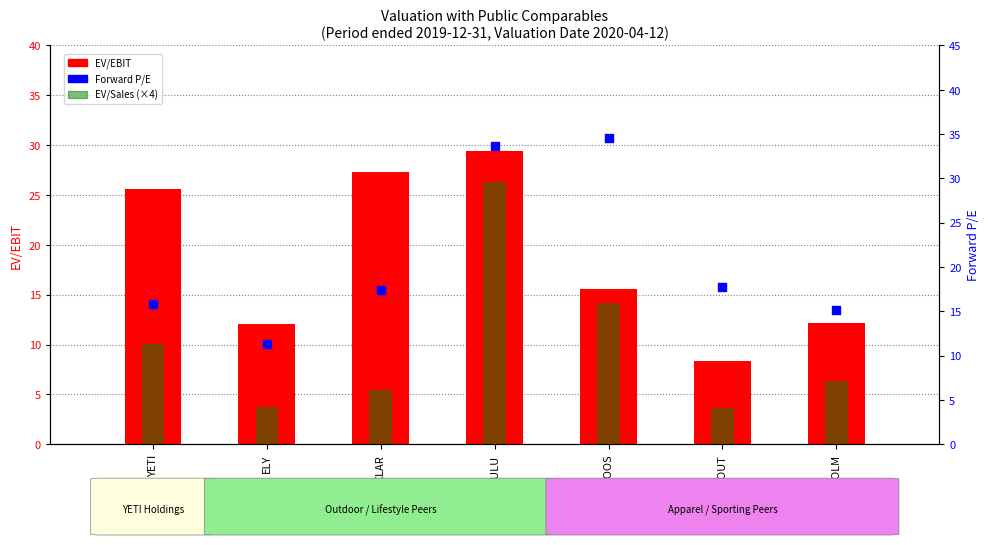

Which series has the widest spread of Y values?

Forward P/E